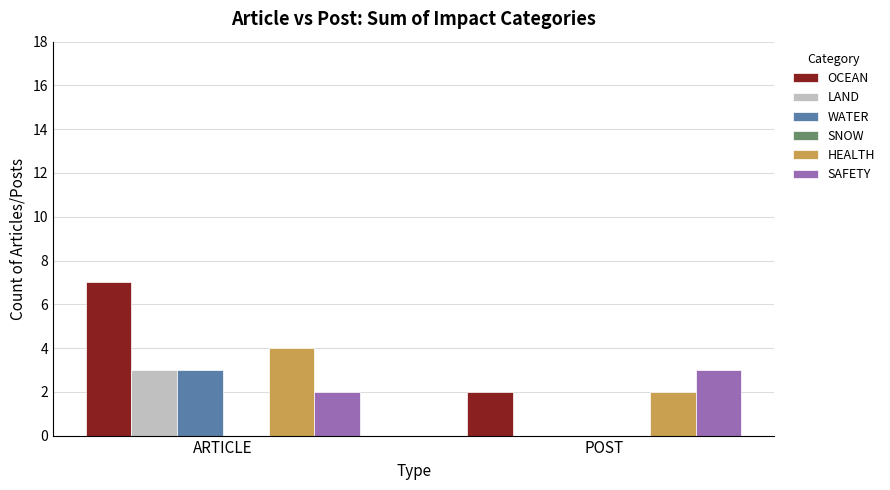

At which label does OCEAN reach its peak?

ARTICLE